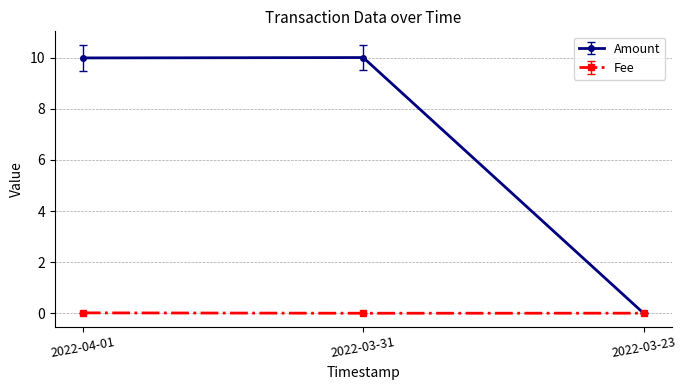

Which series has the largest total across all categories?

Amount